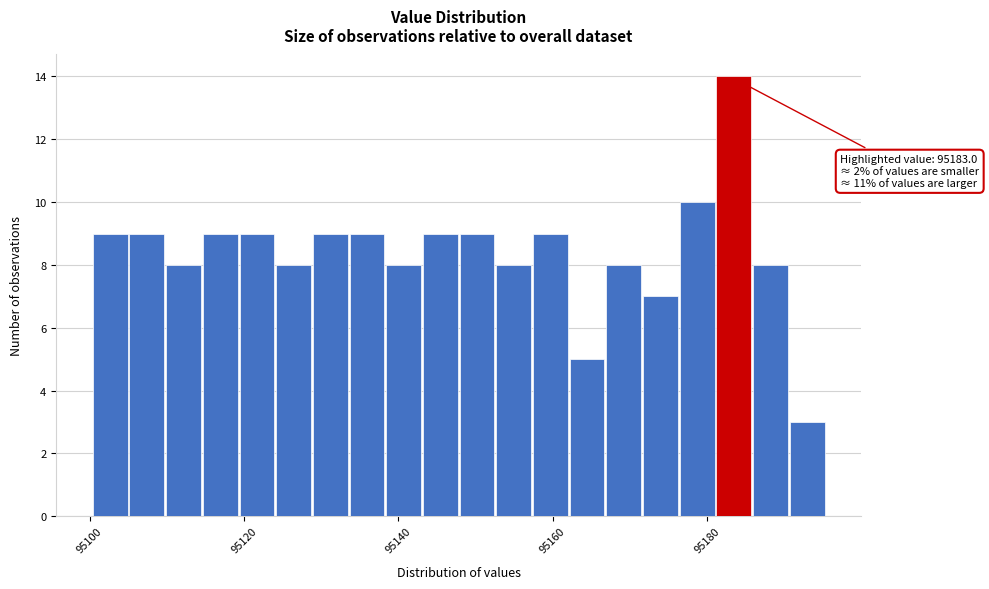

Read against the x-axis, roughly where is the centre of the tallest bar?

95184